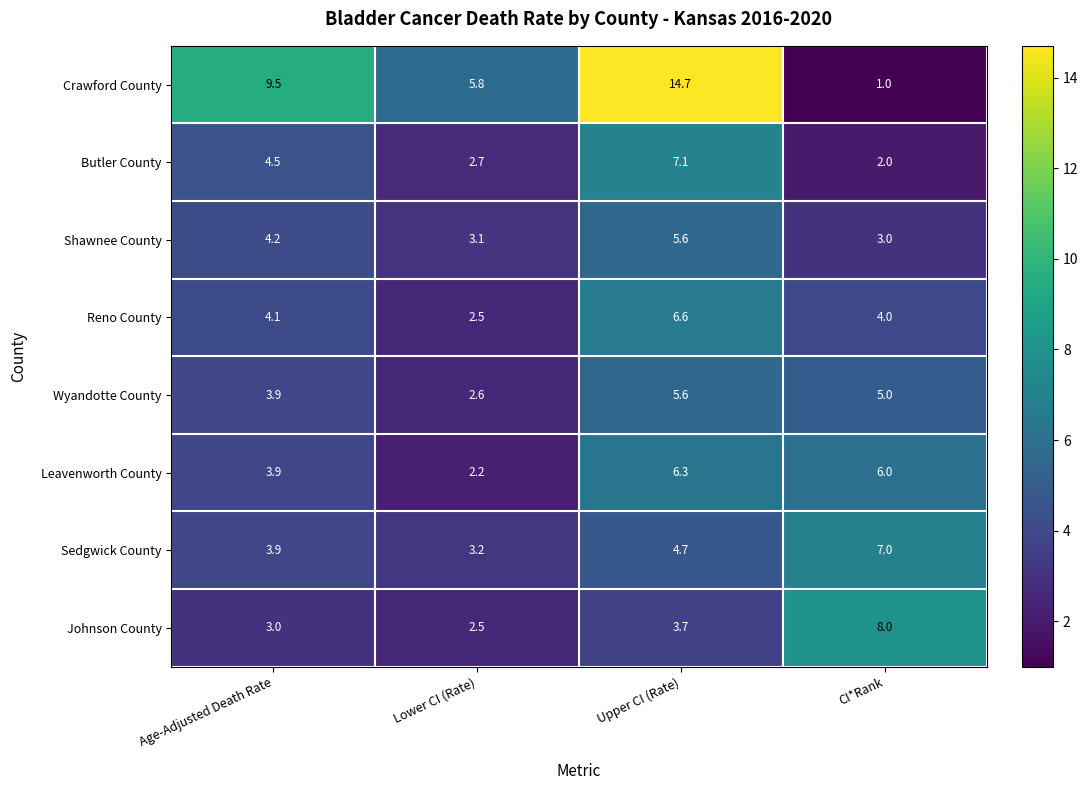

What is the difference between the highest and lowest values at CI*Rank?

7.0